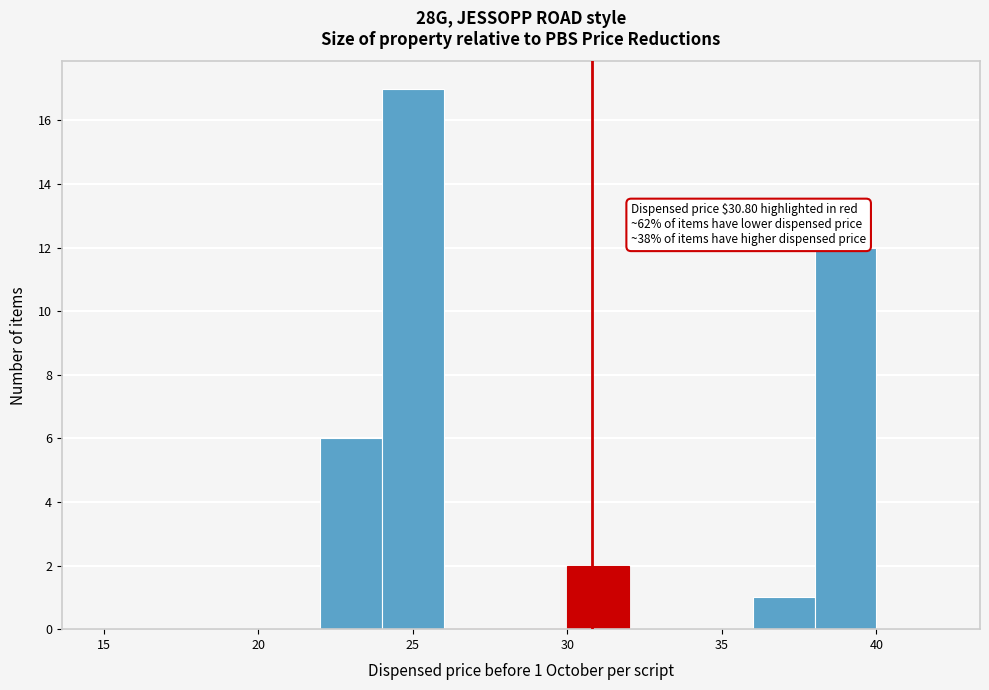

Which range on the x-axis has the tallest bar?

24 to 26